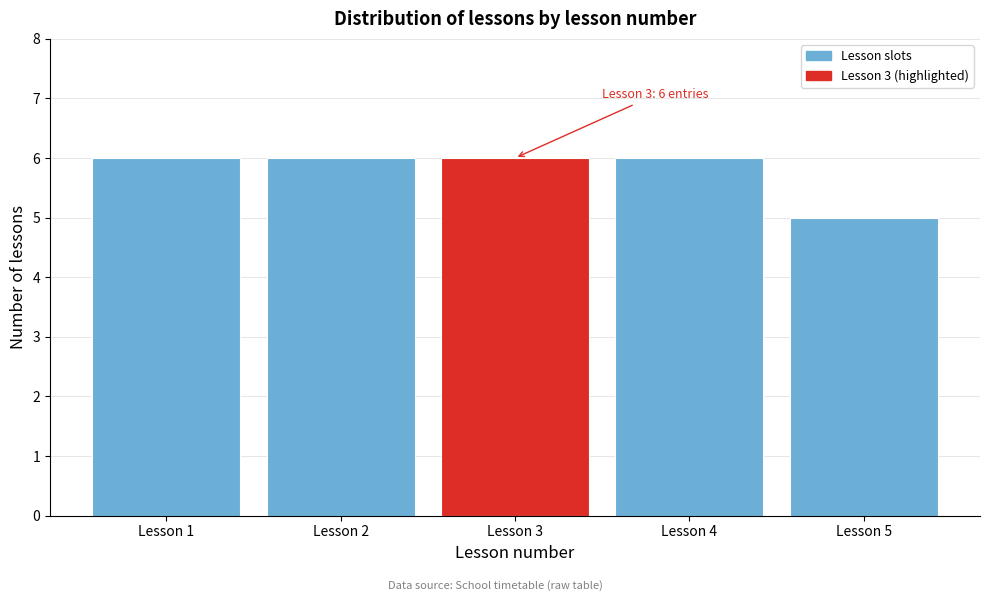

Reading left to right, transcribe all the data shown in this chart.

Lesson 1=6	Lesson 2=6	Lesson 3=6	Lesson 4=6	Lesson 5=5